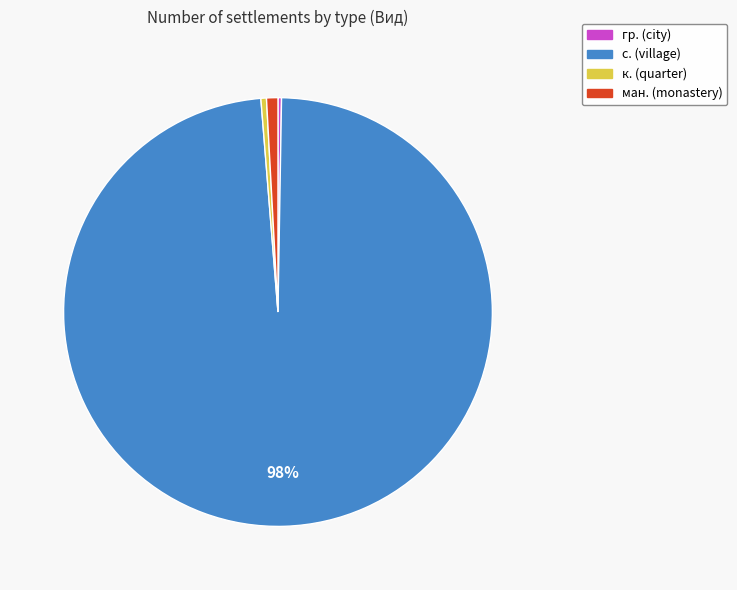

Does any single category account for the majority?

Yes